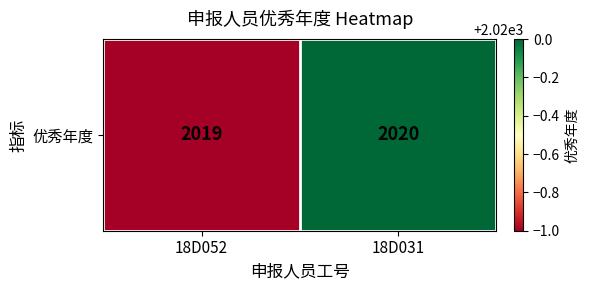

The value at 18D052 is 1088. True or false?

False